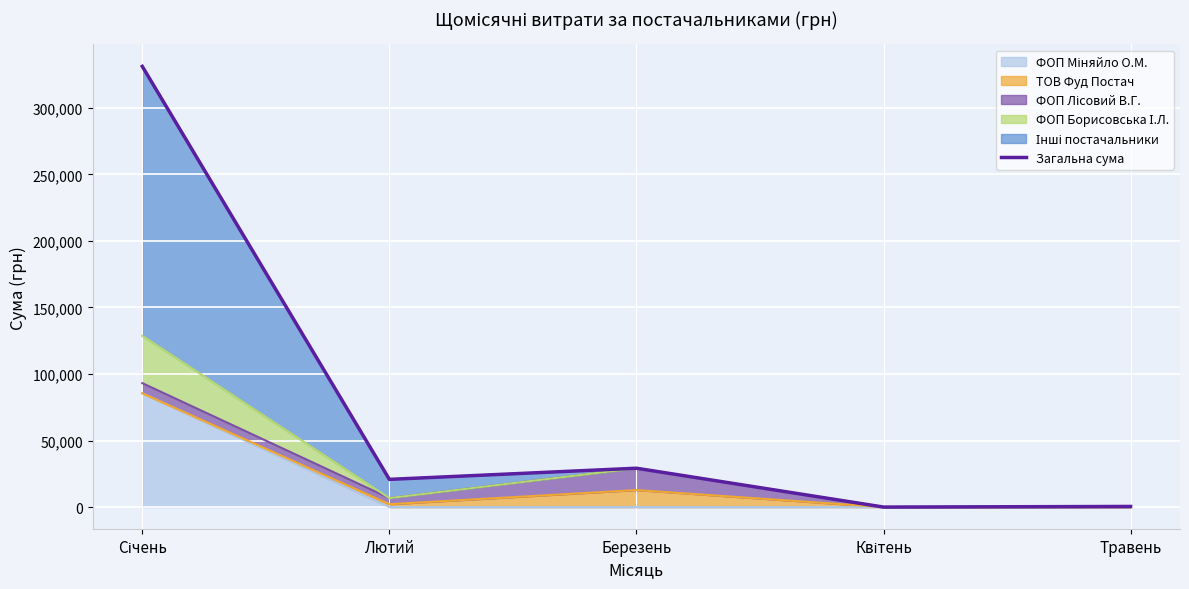

How many interior local peaks (higher than both neighbors) does the data have?

1